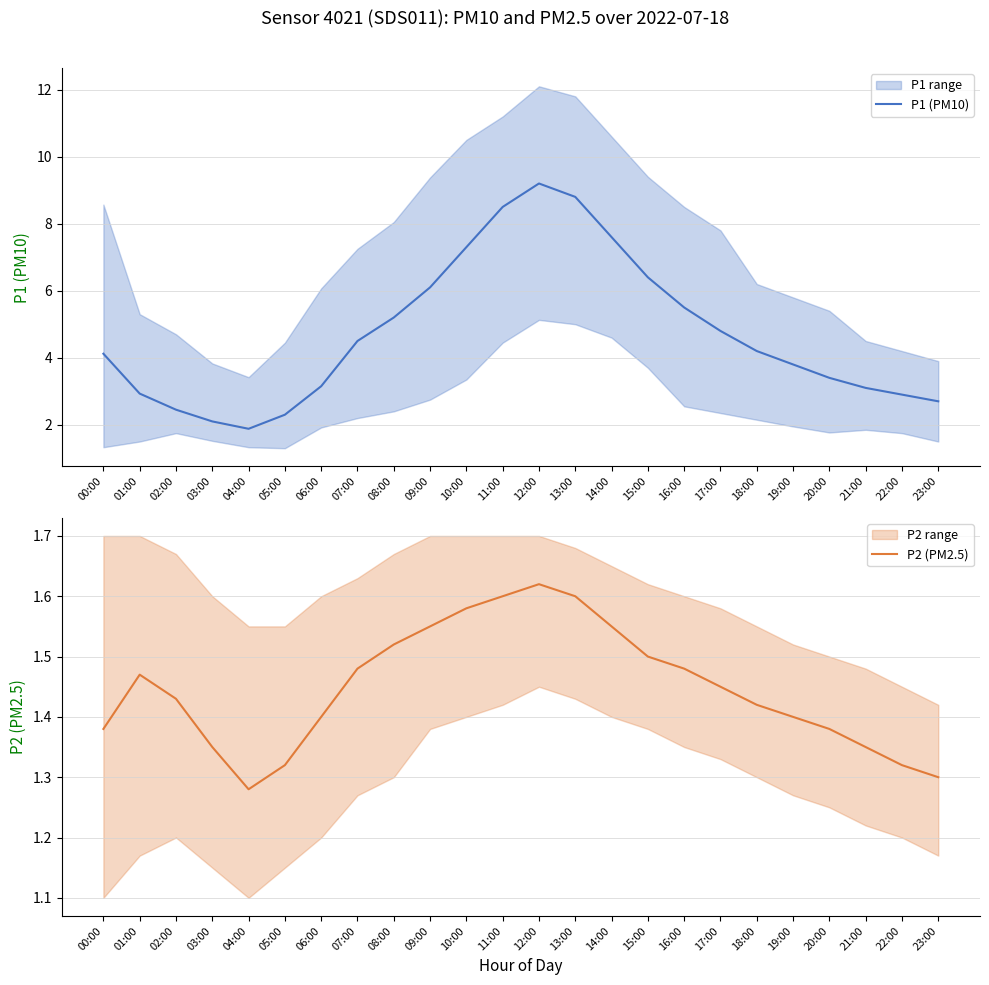

What are all the series names shown in the legend?

P1 (PM10), P2 (PM2.5)